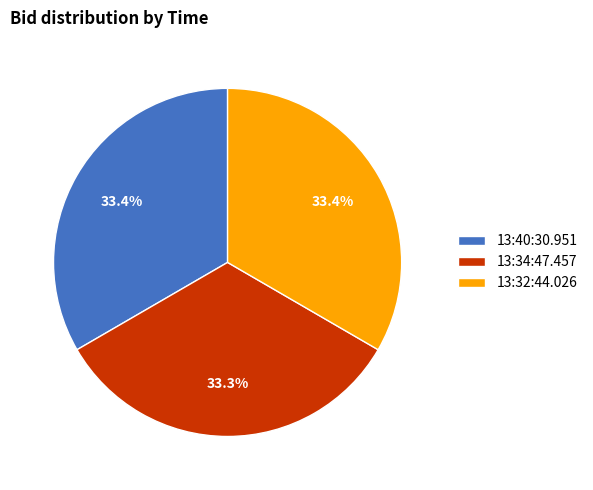

To the nearest percent, what is the combined percentage of 13:40:30.951 and 13:34:47.457?

67%